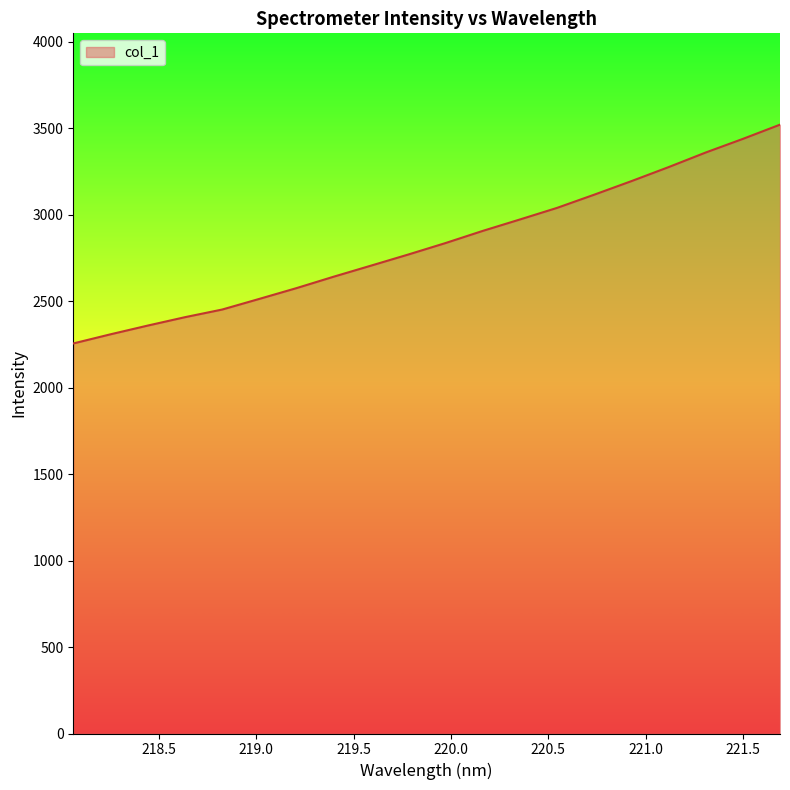

What is the maximum value shown in the chart?

3519.9